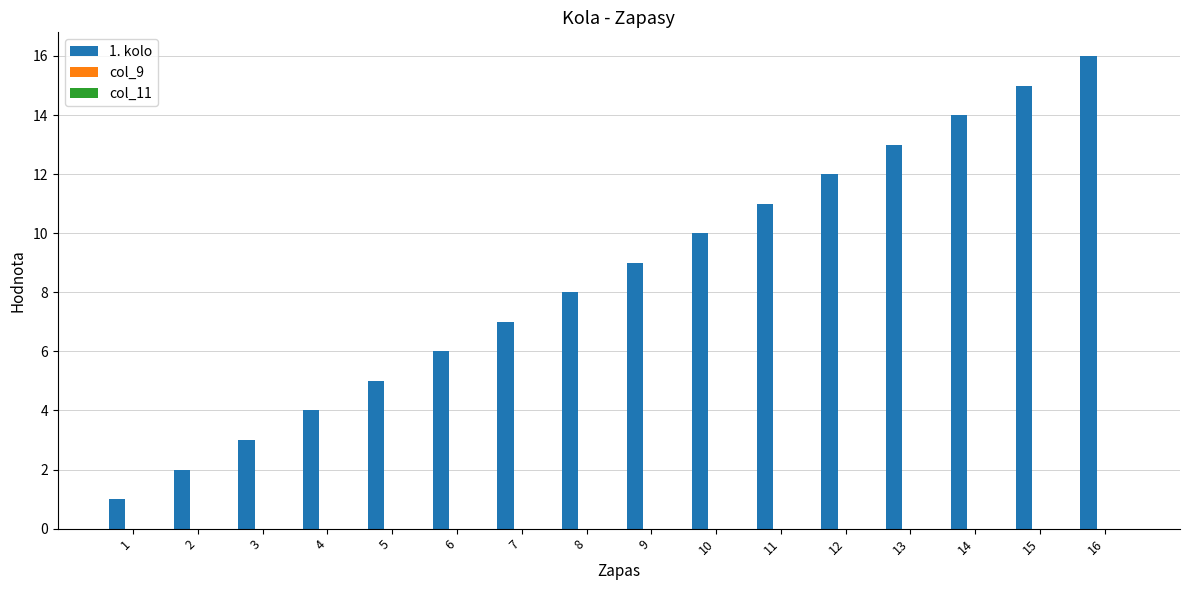

List the labels in order of value, smallest first.

1, 2, 3, 4, 5, 6, 7, 8, 9, 10, 11, 12, 13, 14, 15, 16